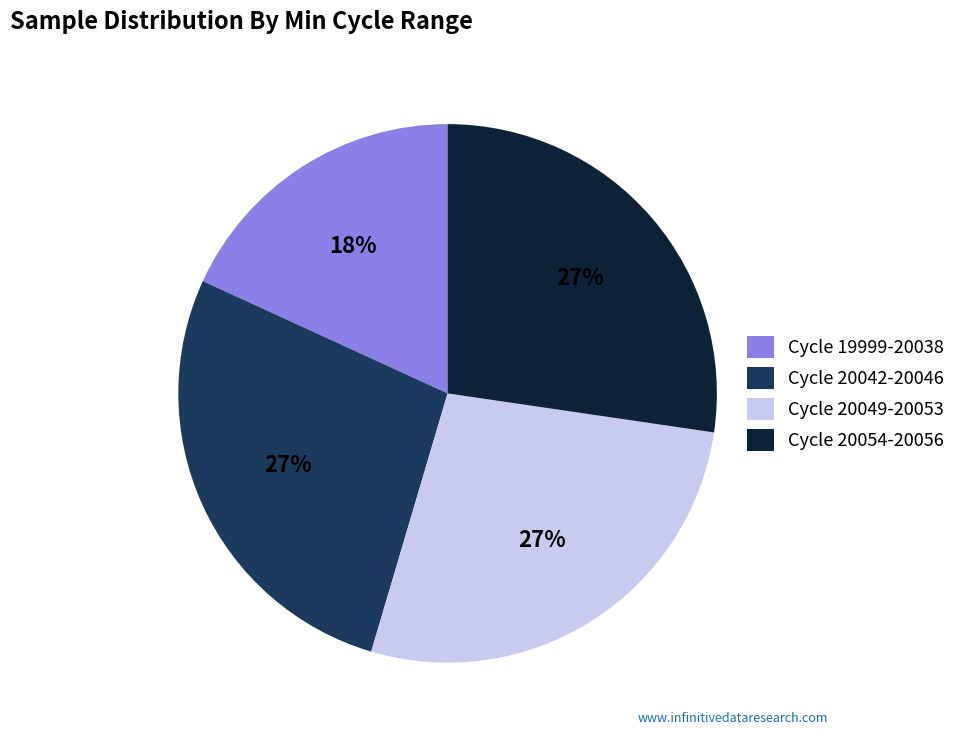

Count the number of slices in the pie.

4